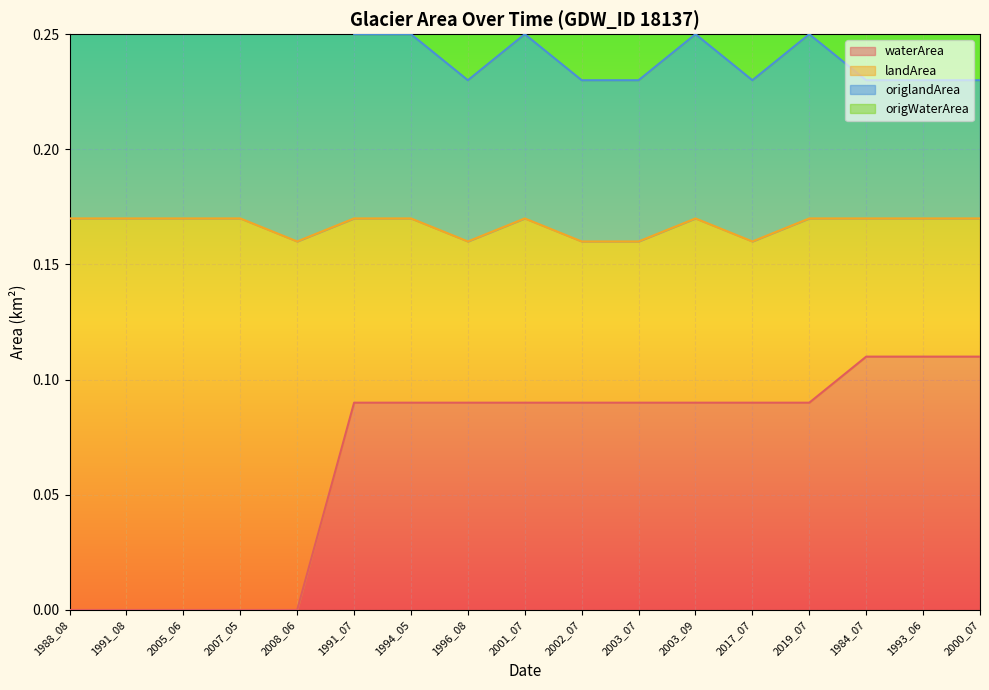

How many categories are shown in the chart?

17